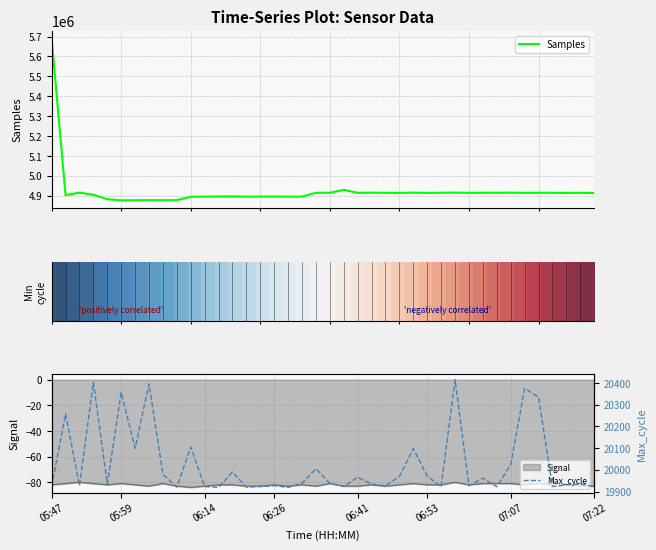

What is the highest value of the Samples series?

5688304